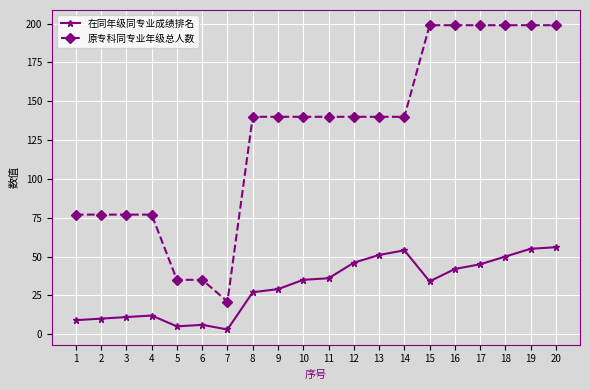

What is the difference between the second highest and minimum values in the 原专科同专业年级总人数 series?

178